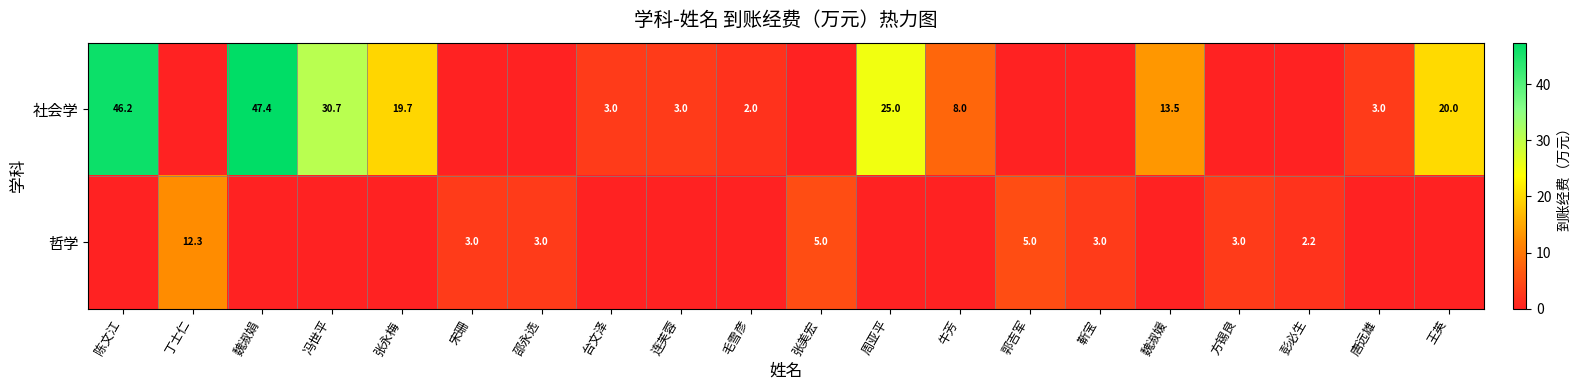

The value of 社会学 at 王英 is 20.0. True or false?

True